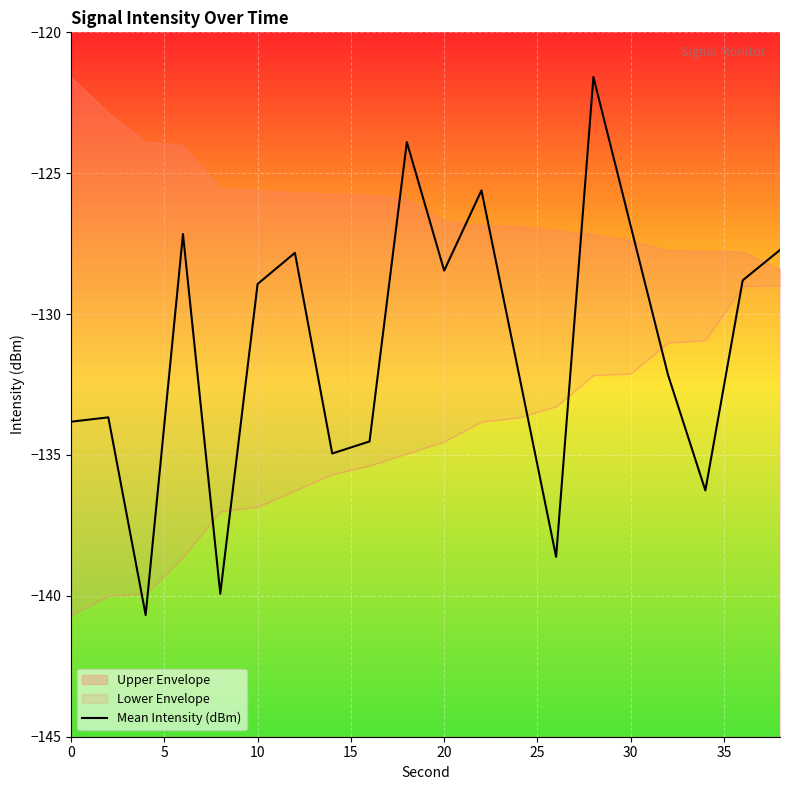

What is the lowest value of the Mean Intensity (dBm) series?

-140.7